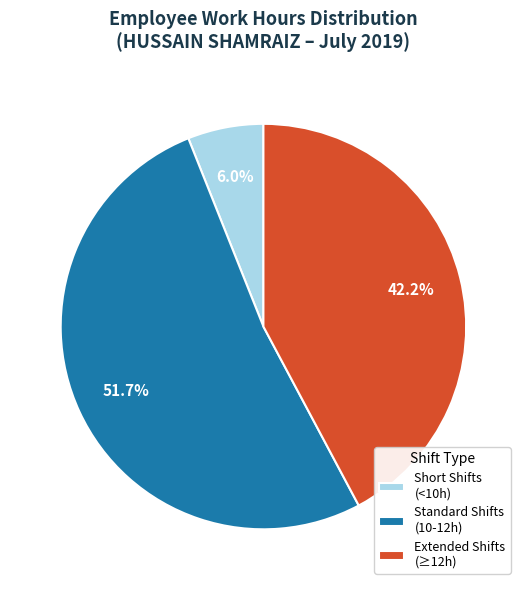

What is the smallest slice in the pie chart?

Short Shifts (<10h)